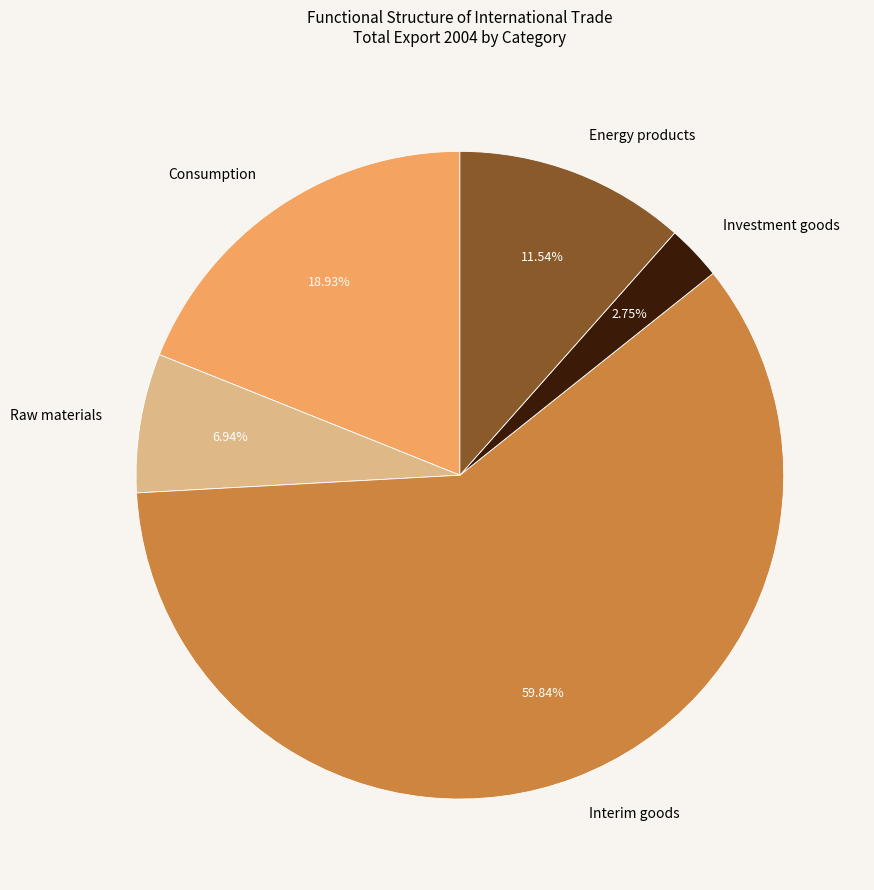

Between Raw materials and Consumption, which is larger?

Consumption